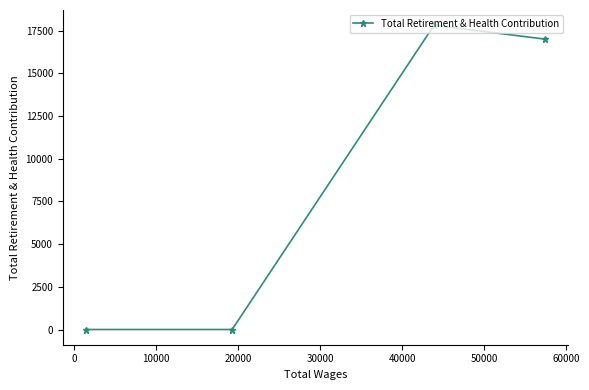

Reading left to right, what are all the values shown in this chart?

0	0	17827	17015